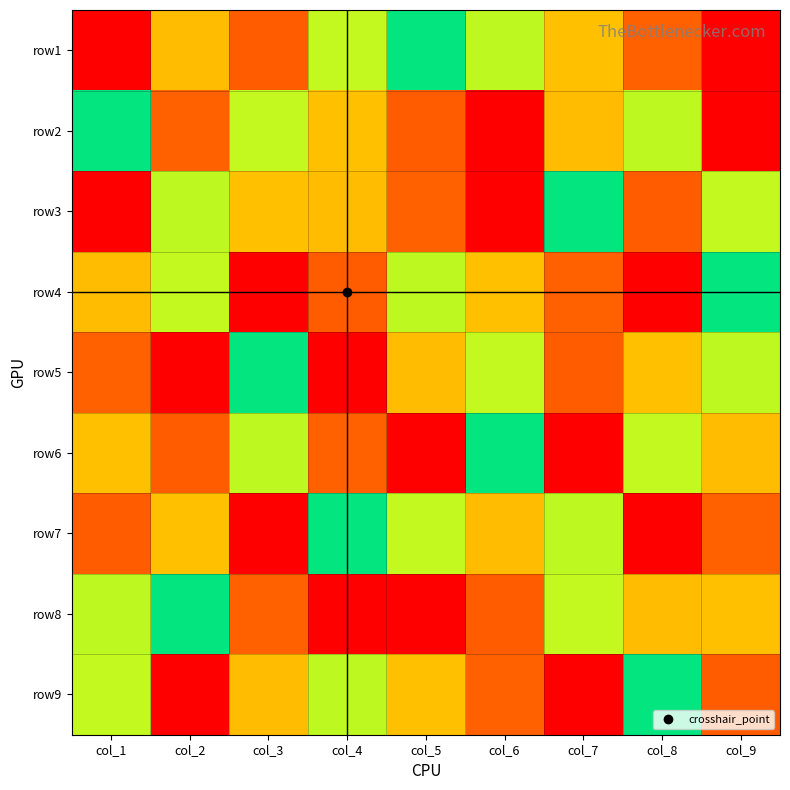

At how many categories does at least one series exceed 1?

9